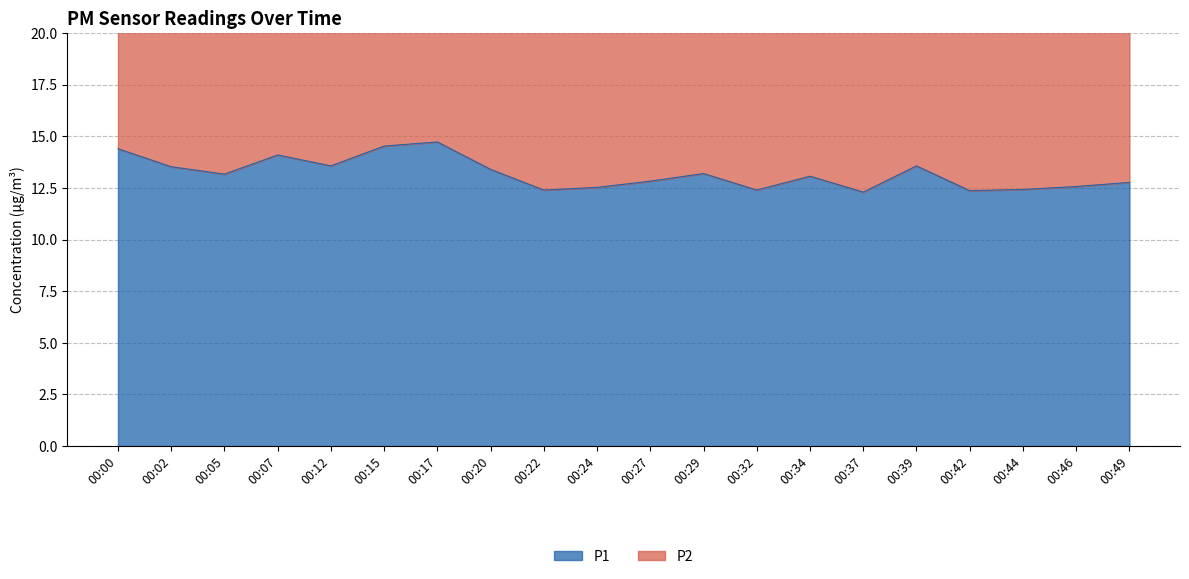

Reading right to left, extract all data points from this chart.

P1: 00:49=12.8	00:46=12.6	00:44=12.4	00:42=12.4	00:39=13.6	00:37=12.3	00:34=13.1	00:32=12.4	00:29=13.2	00:27=12.8	00:24=12.5	00:22=12.4	00:20=13.4	00:17=14.7	00:15=14.5	00:12=13.6	00:07=14.1	00:05=13.2	00:02=13.5	00:00=14.4
P2: 00:49=24.9	00:46=24.4	00:44=24.3	00:42=24.1	00:39=26.4	00:37=24.0	00:34=25.4	00:32=24.2	00:29=25.8	00:27=25.0	00:24=24.5	00:22=24.2	00:20=26.1	00:17=28.7	00:15=28.3	00:12=26.5	00:07=27.5	00:05=25.6	00:02=26.4	00:00=28.1